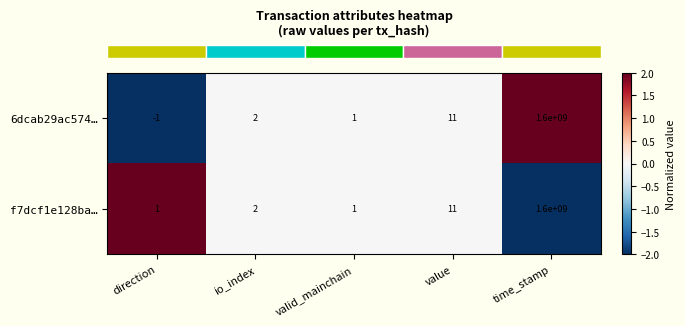

Reading right to left, transcribe all the data shown in this chart.

6dcab29ac574…: time_stamp=1600000000	value=11	valid_mainchain=1	io_index=2	direction=-1
f7dcf1e128ba…: time_stamp=1600000000	value=11	valid_mainchain=1	io_index=2	direction=1